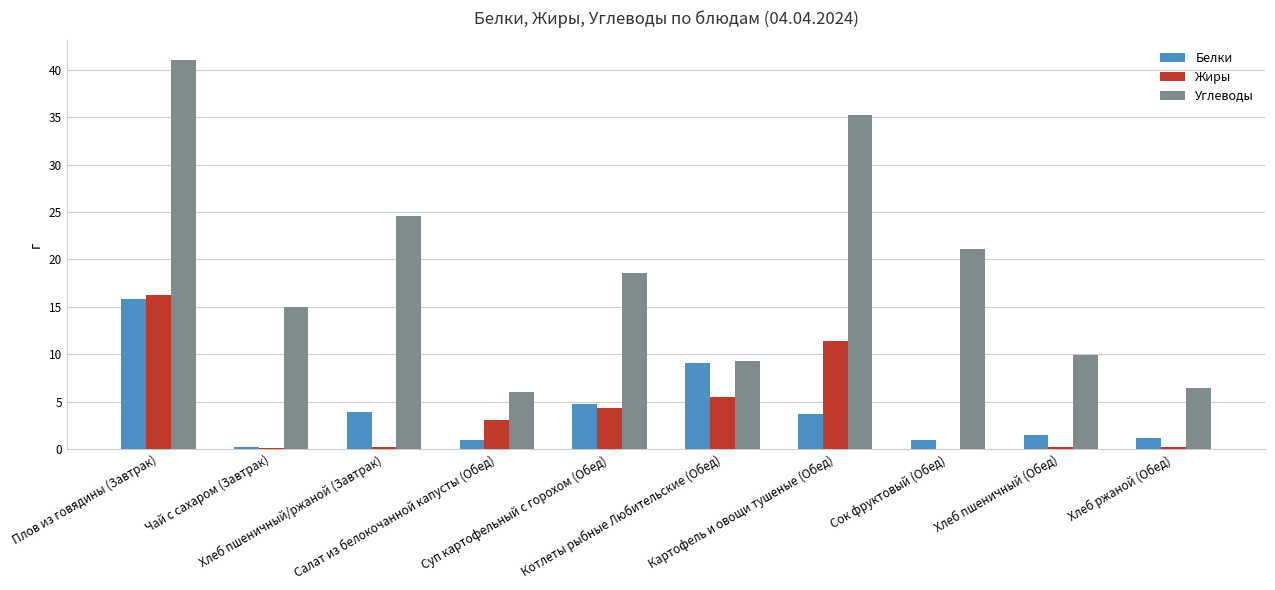

Which series has the largest total across all categories?

Углеводы